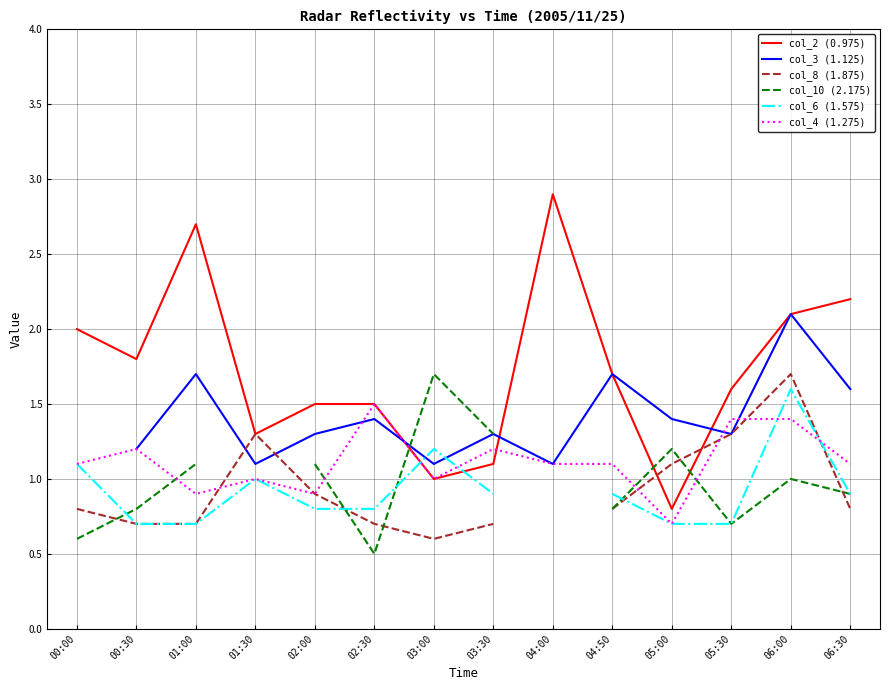

Is the value of col_6 (1.575) at 03:00 greater than the value of col_10 (2.175) at 06:30?

Yes